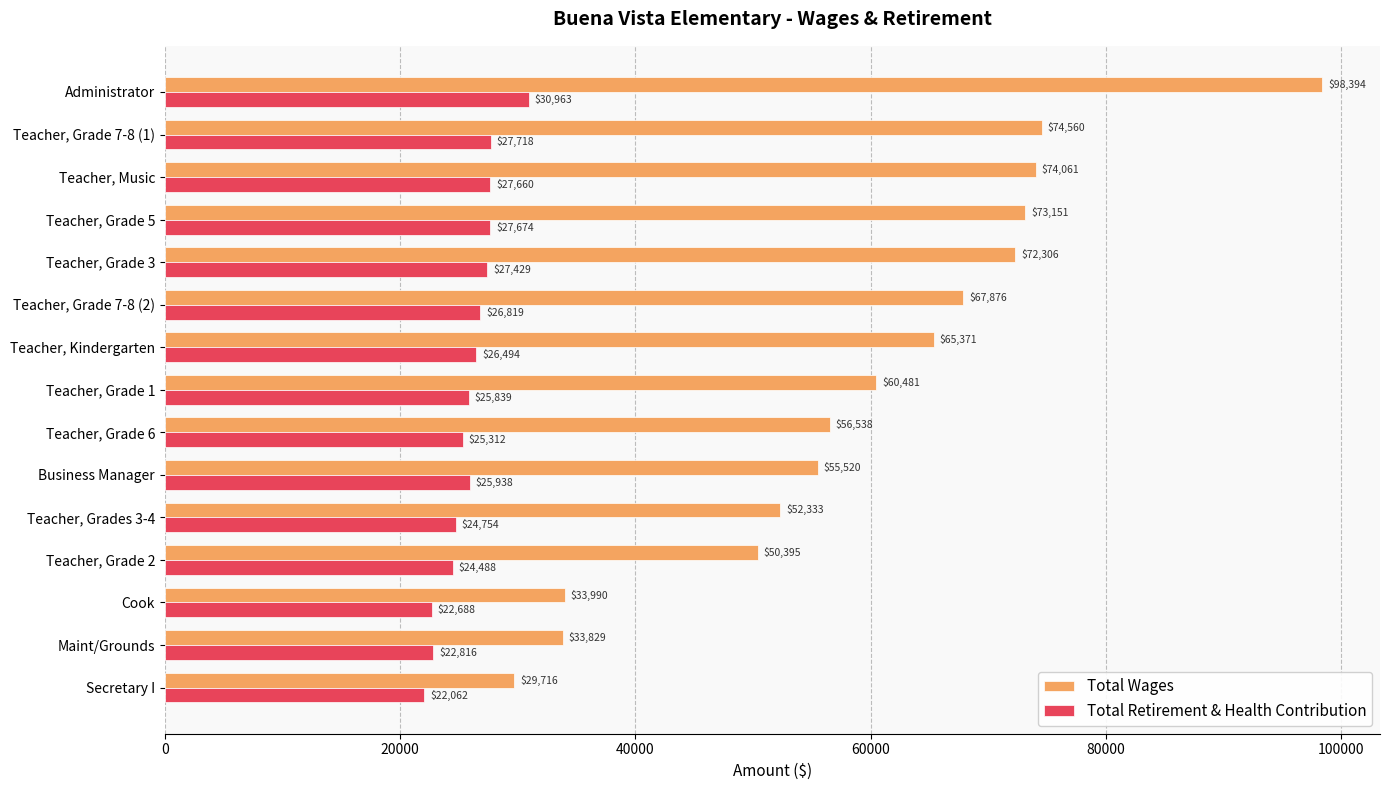

Which label corresponds to the smallest value in the chart?

Secretary I